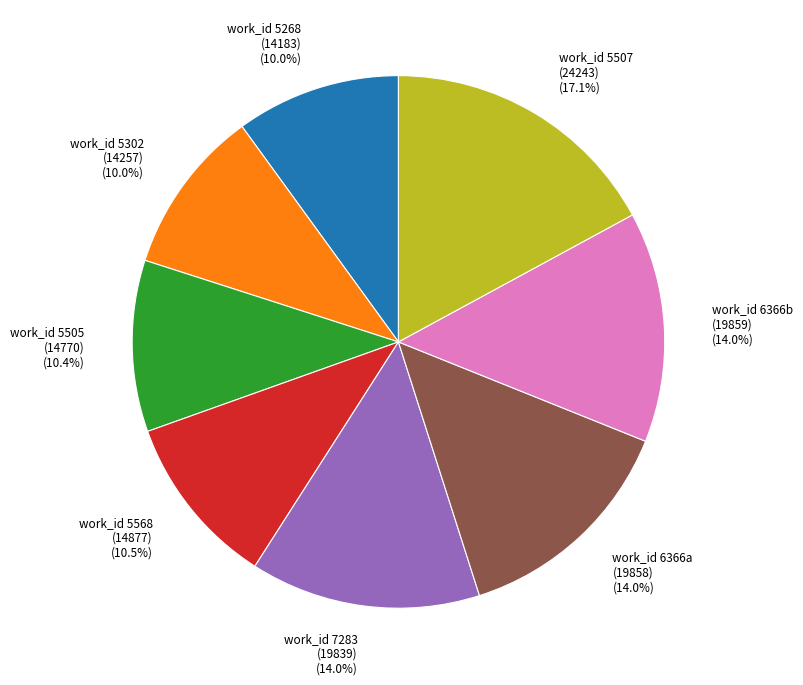

Between work_id 5568 (14877) (10.5%) and work_id 6366a (19858) (14.0%), which is larger?

work_id 6366a (19858) (14.0%)